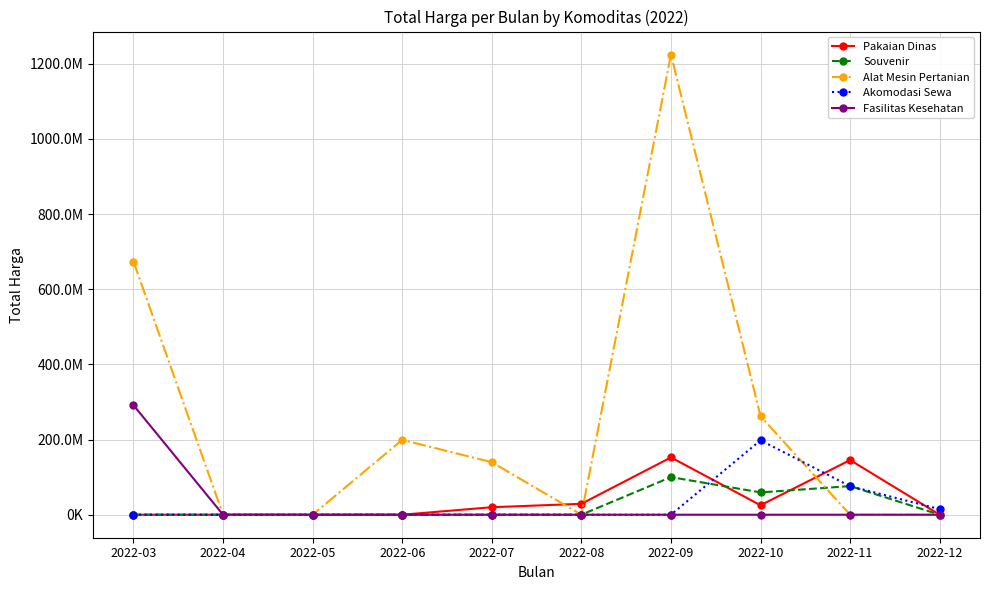

At which label does Alat Mesin Pertanian first exceed 139800000?

2022-03